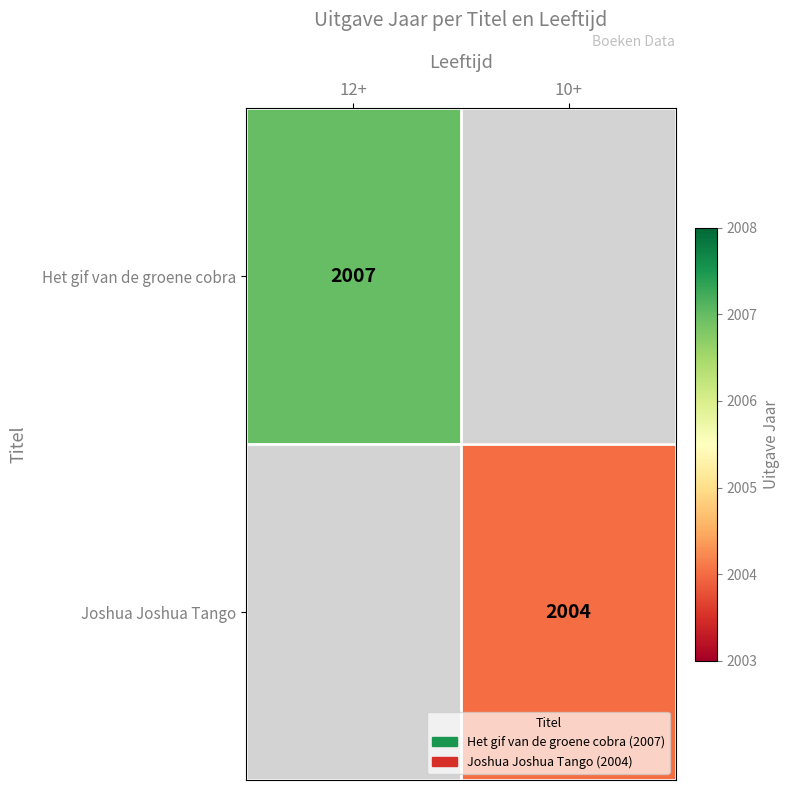

Is it true that Het gif van de groene cobra equals 2007 at 12+?

True